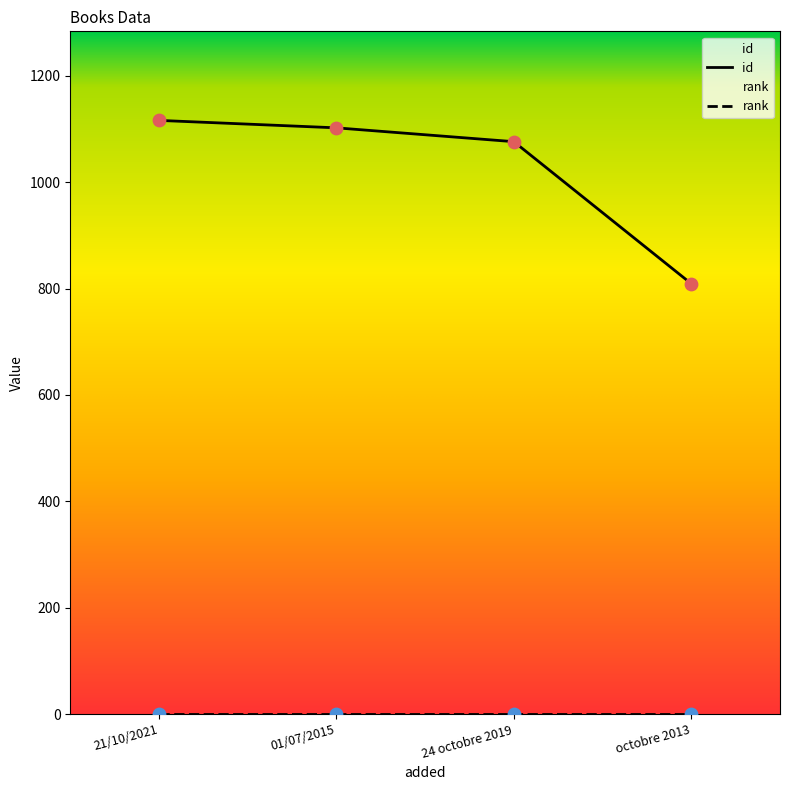

Approximately how many times larger is the value at octobre 2013 compared to 01/07/2015?

0.7